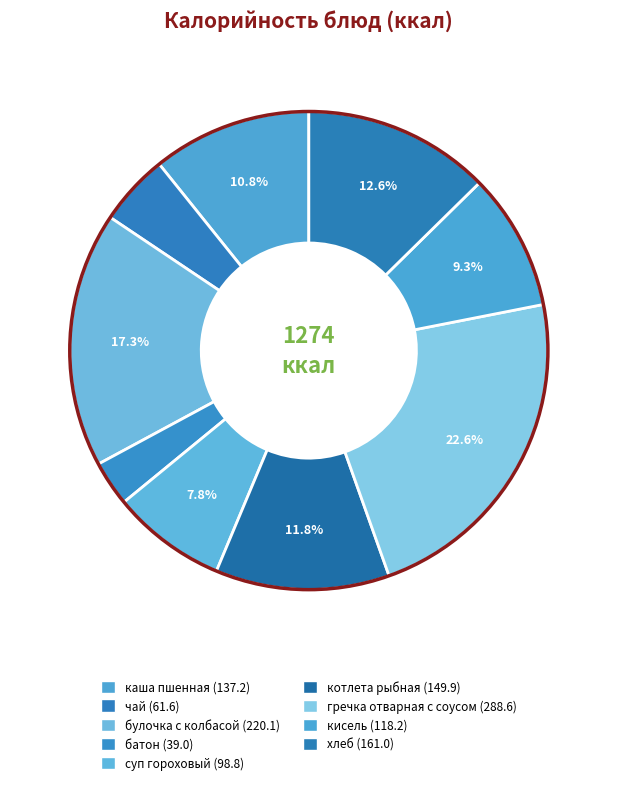

Count the number of slices in the pie.

9